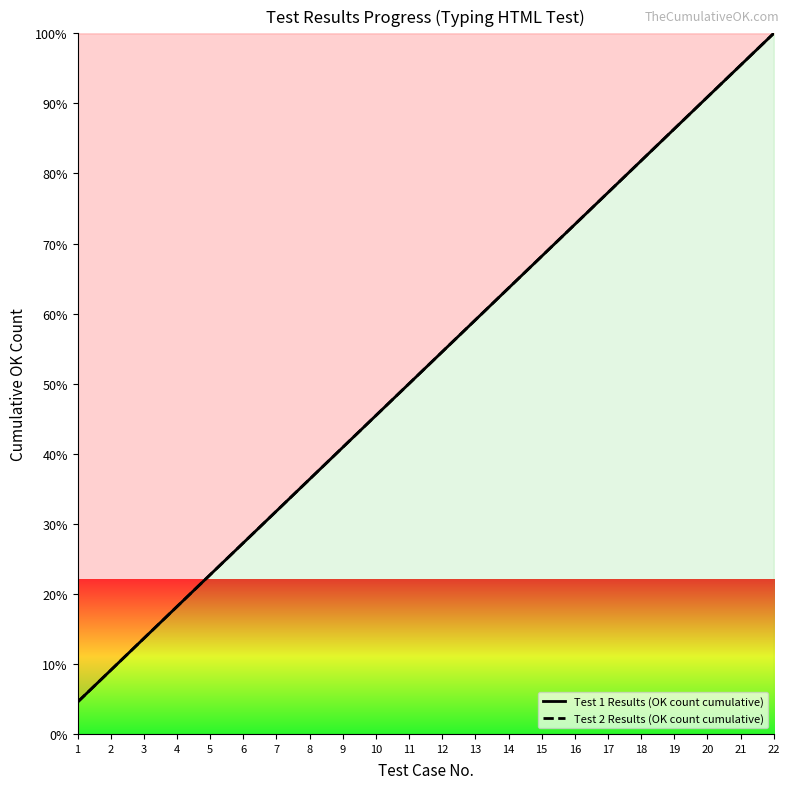

True or false: Test 1 Results (OK count cumulative) has more than 2 interior local peaks.

False